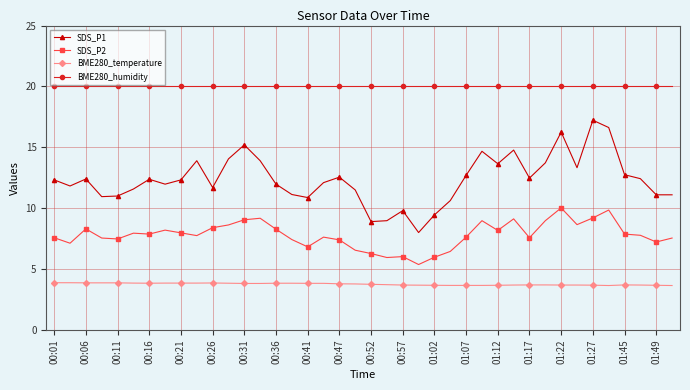

List the series in order of their overall mean, highest first.

BME280_humidity, SDS_P1, SDS_P2, BME280_temperature